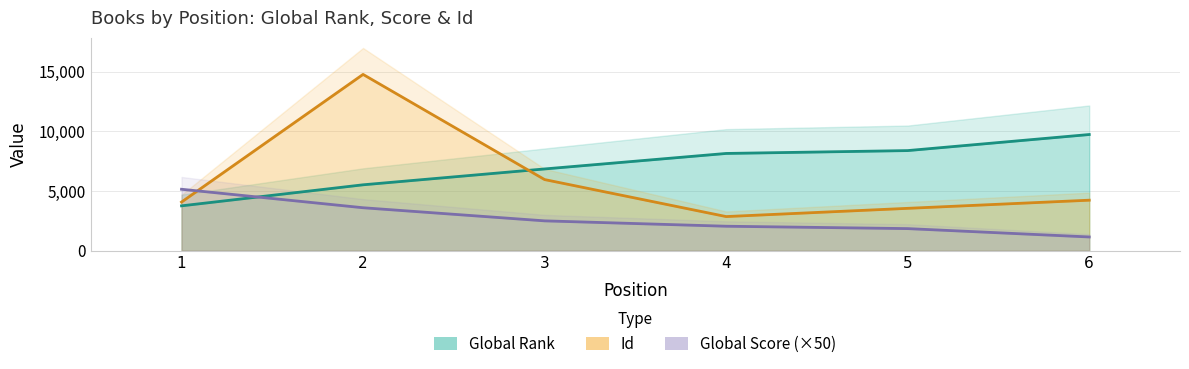

What is the minimum value shown in the chart?

1150